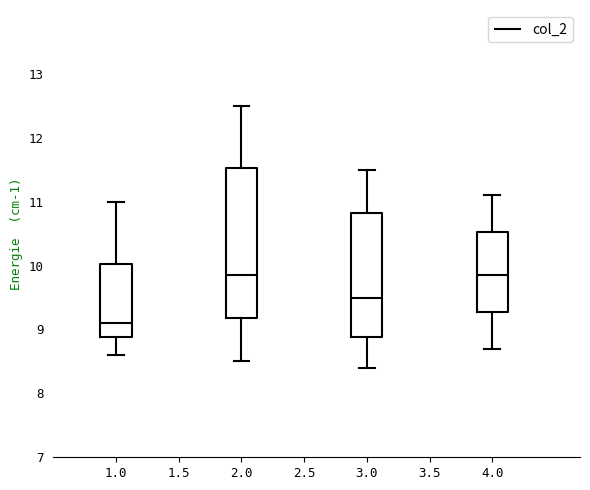

Reading left to right, transcribe this box plot: for each box, give where its median line is, the range the box spans, and where its two whiskers end, as read against the y-axis. The values are not printed on the chart, so give them approximately, as read against the axis.

1.0: median 9.1, box 8.9 to 10.0, whiskers 8.6 to 11.0
2.0: median 9.9, box 9.2 to 11.5, whiskers 8.5 to 12.5
3.0: median 9.5, box 8.9 to 10.8, whiskers 8.4 to 11.5
4.0: median 9.9, box 9.3 to 10.5, whiskers 8.7 to 11.1